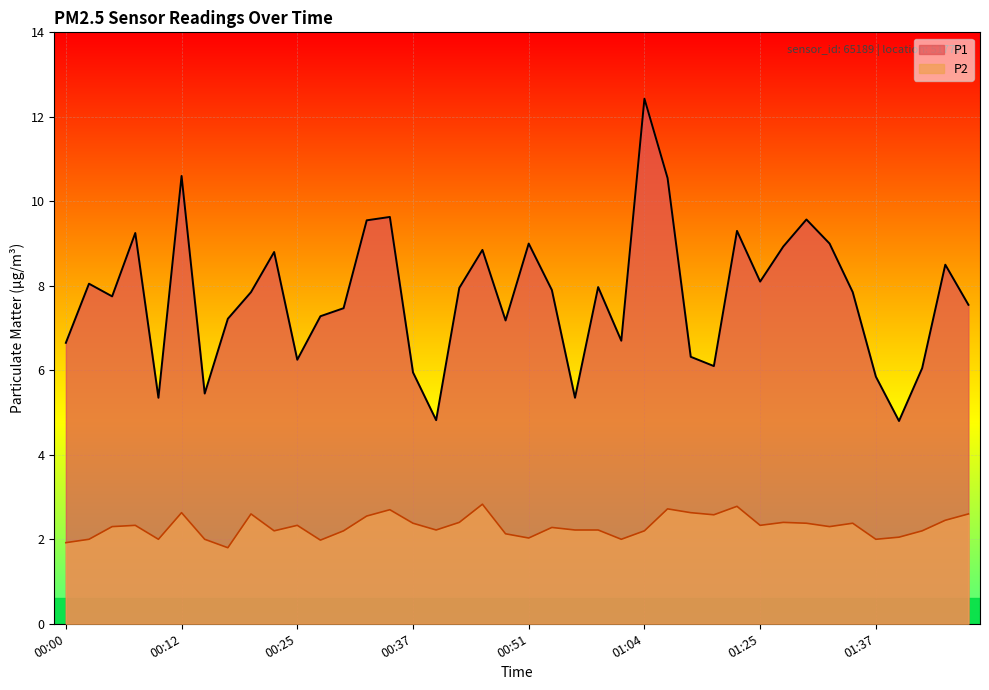

How many interior local valleys does the P2 series have?

11